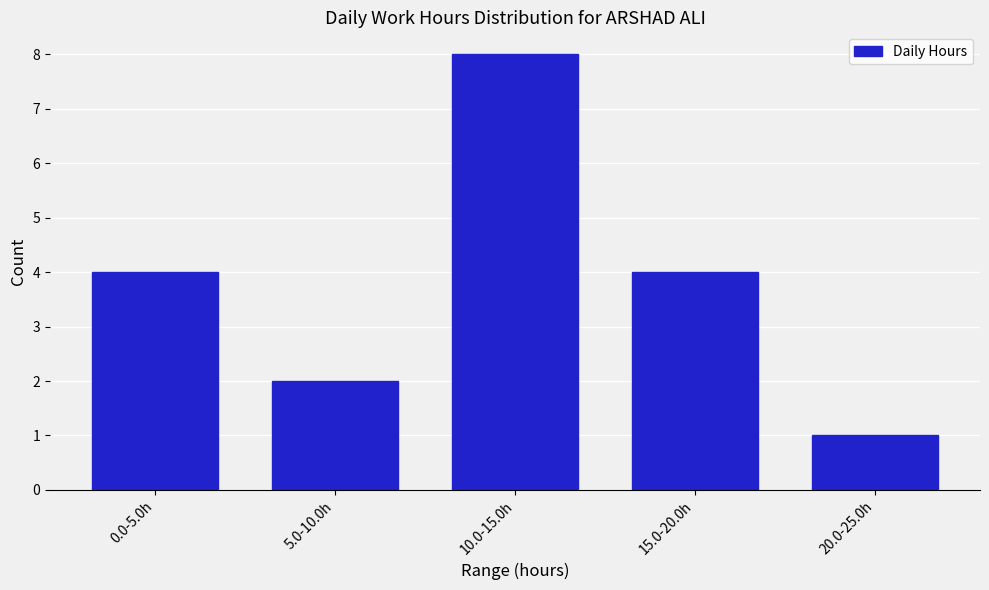

Reading left to right, what are all the values shown in this chart?

0.0-5.0h=4	5.0-10.0h=2	10.0-15.0h=8	15.0-20.0h=4	20.0-25.0h=1